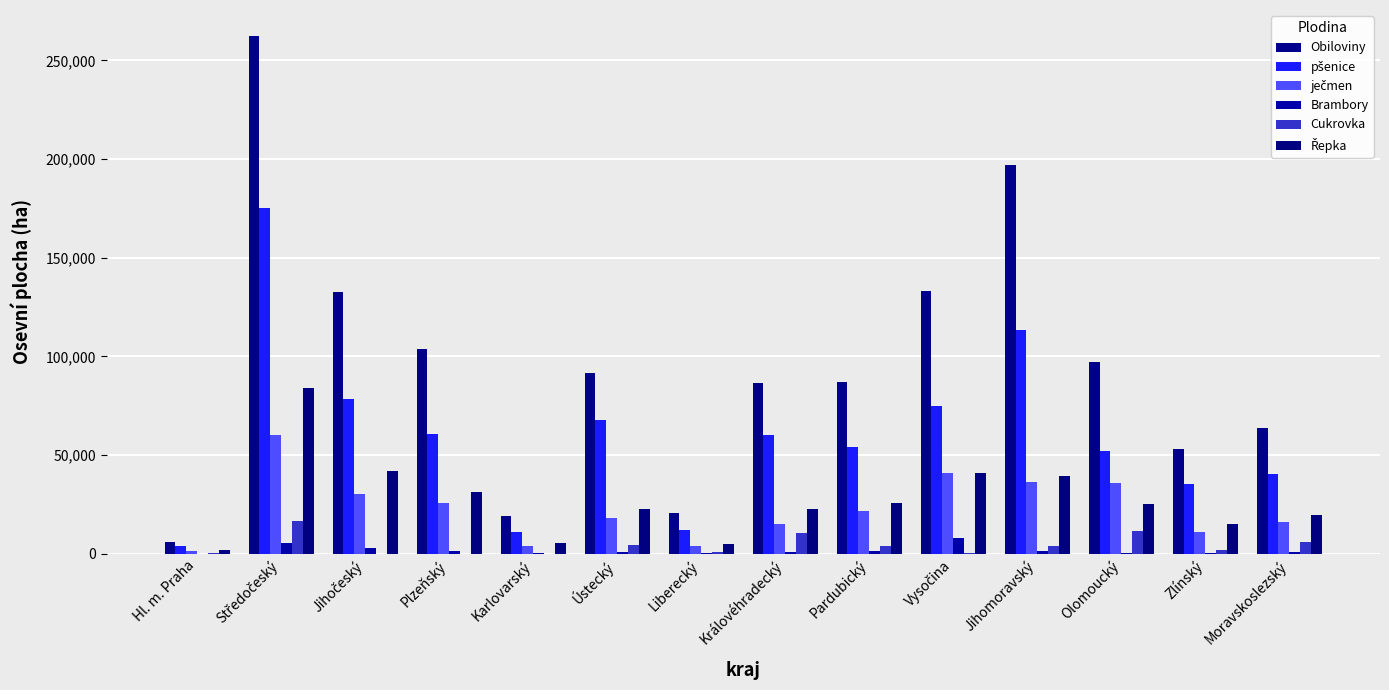

Are the bars grouped side by side (vs. stacked)?

Yes